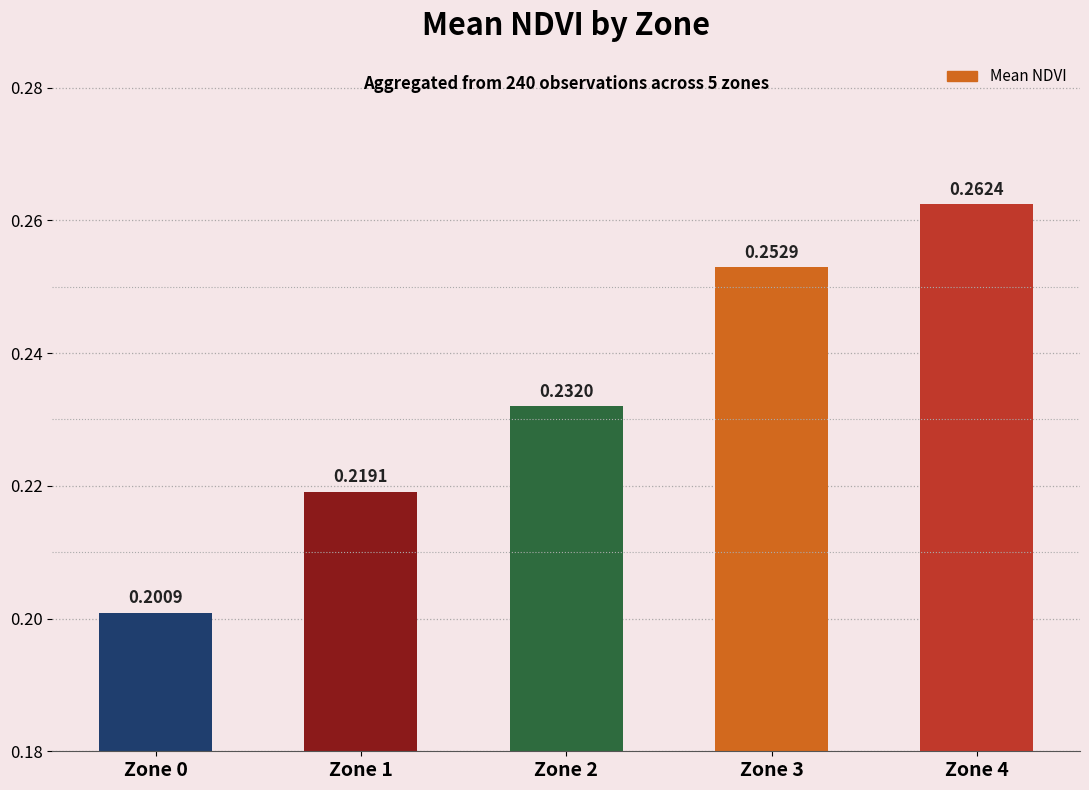

List the labels in order of value, smallest first.

Zone 0, Zone 1, Zone 2, Zone 3, Zone 4